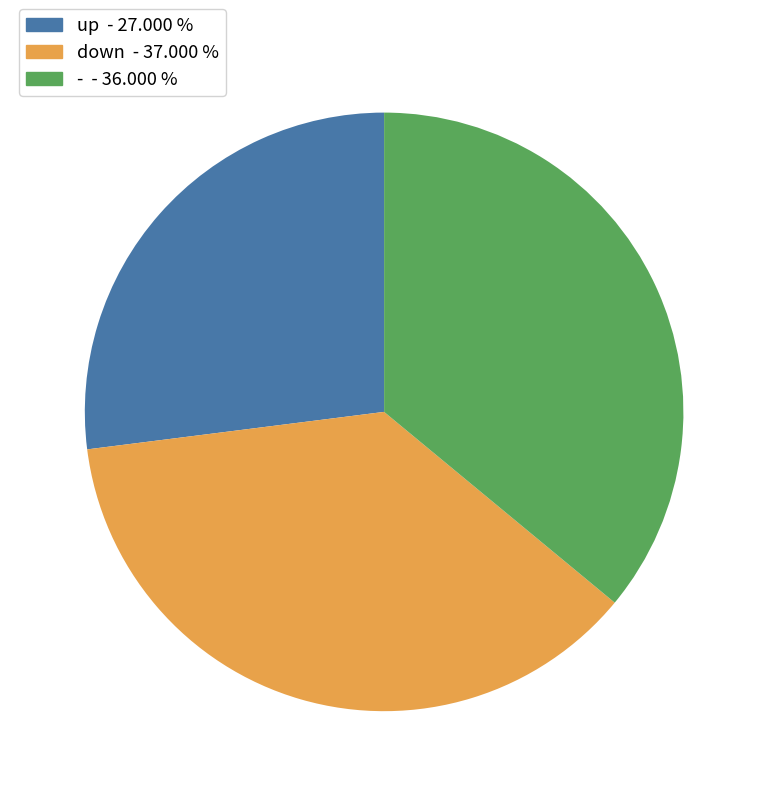

Does any single category account for the majority?

No